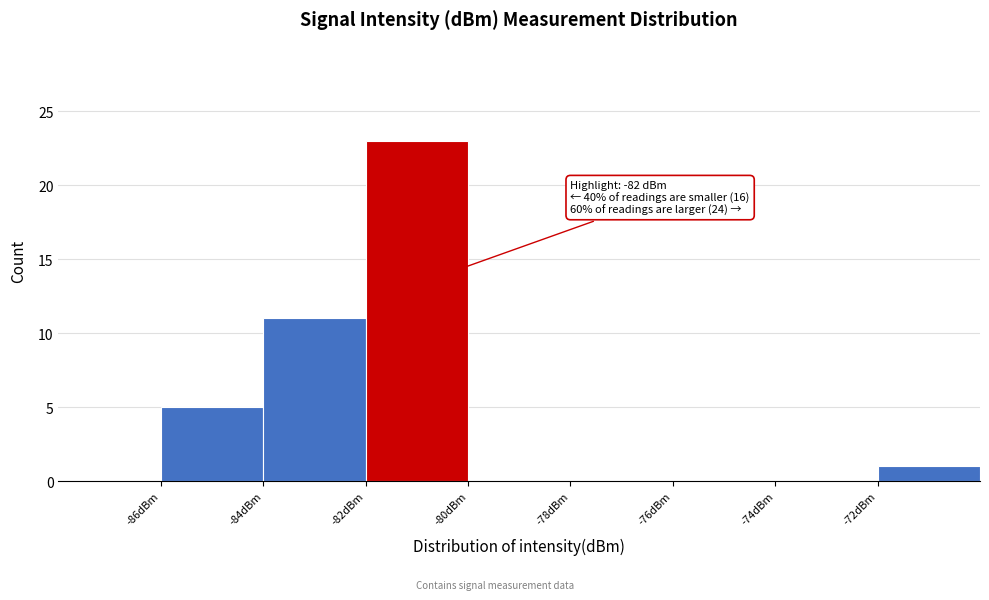

Which range on the x-axis has the tallest bar?

-82 to -80